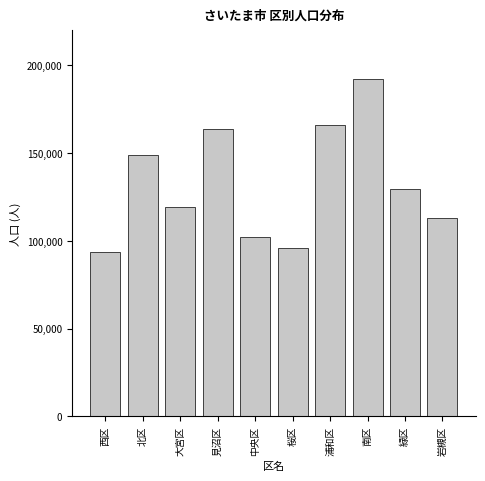

Reading left to right, transcribe all the data shown in this chart.

93412	149045	119322	163885	102384	95859	166257	192083	129440	112902